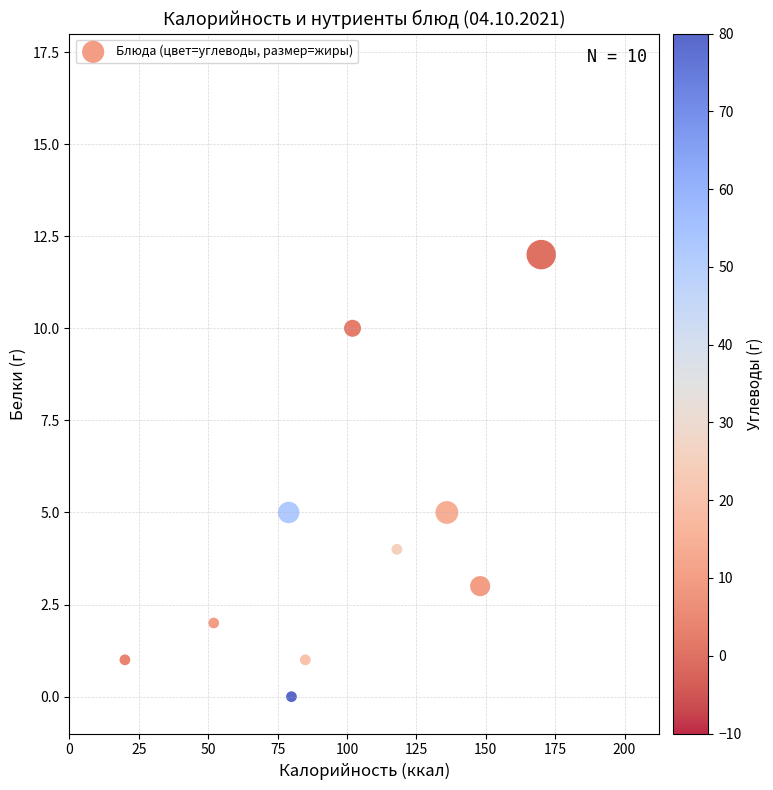

What is the range of Y values (max minus min)?

12